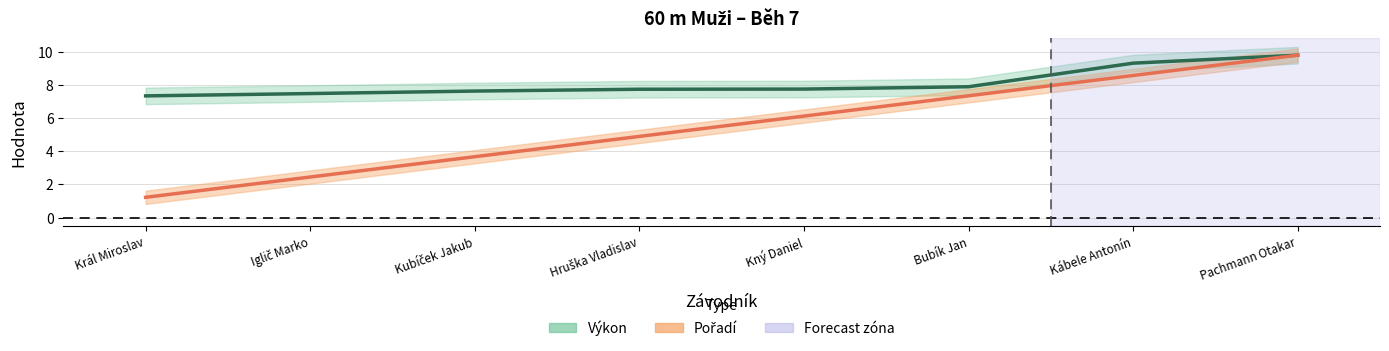

How many data points in Pořadí are less than 6?

4